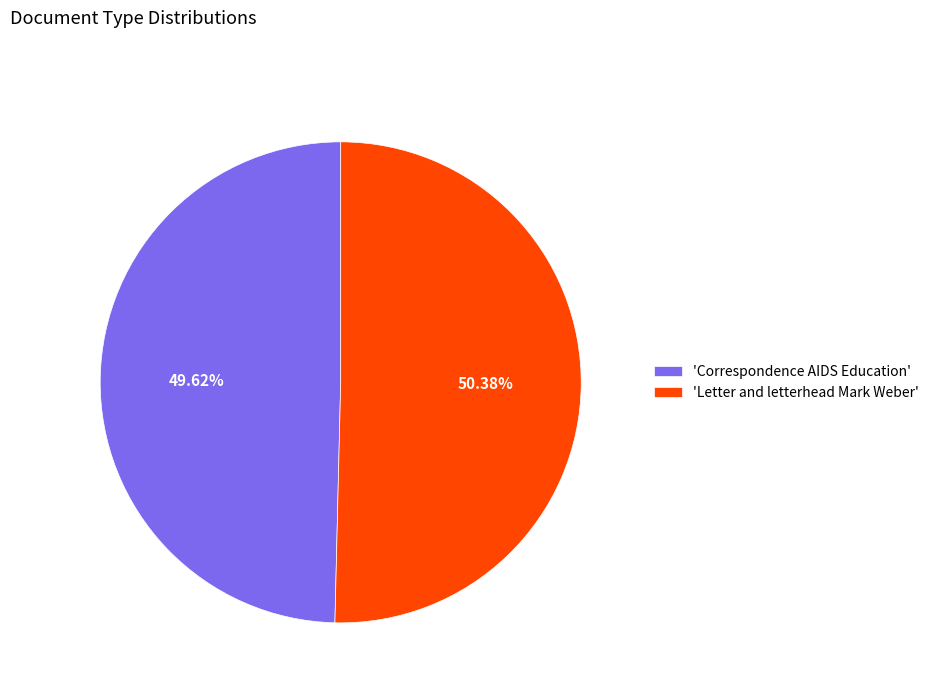

Rank the categories by value from lowest to highest.

'Correspondence AIDS Education', 'Letter and letterhead Mark Weber'